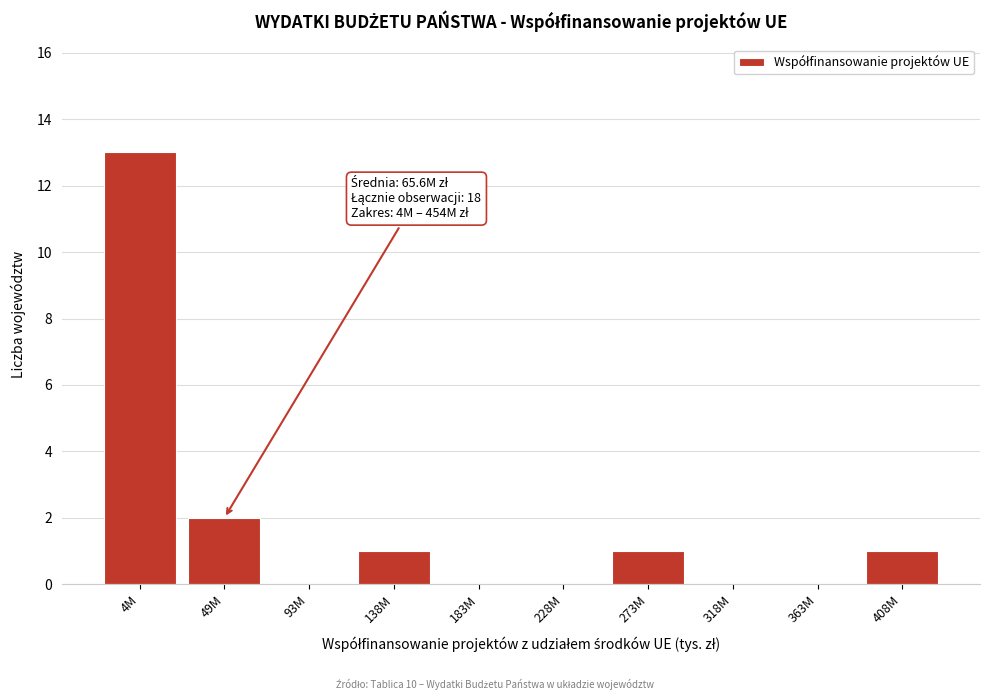

Reading left to right, list all the values displayed in this chart.

4M=13	49M=2	93M=0	138M=1	183M=0	228M=0	273M=1	318M=0	363M=0	408M=1